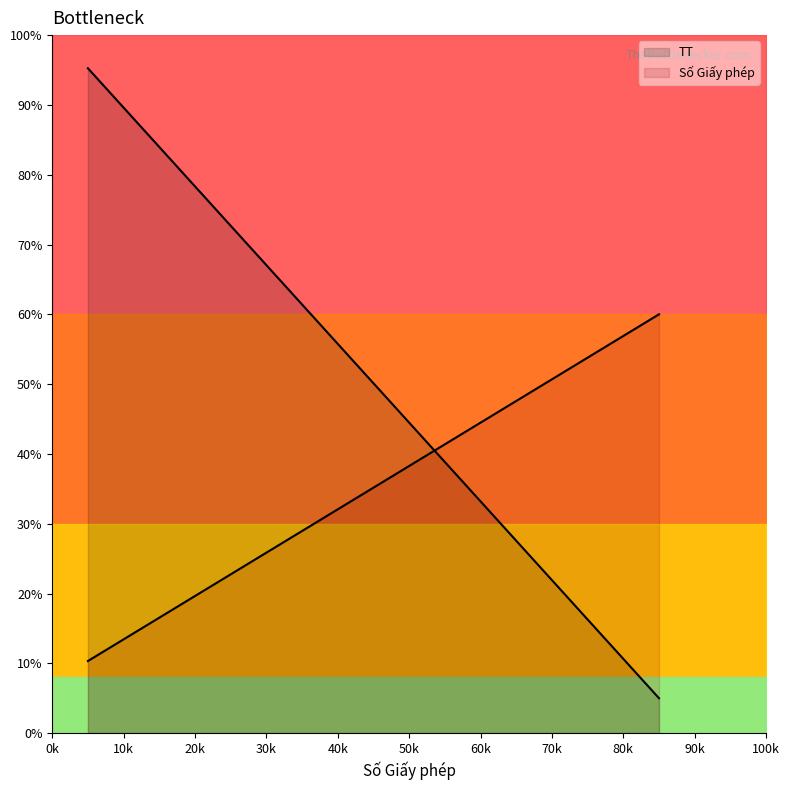

True or false: there are more than 0 points higher than both neighbors.

False